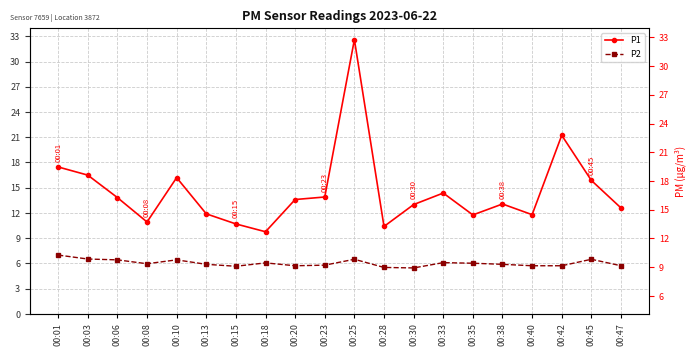

What is the spread (max minus min) of values at 00:25?

26.1